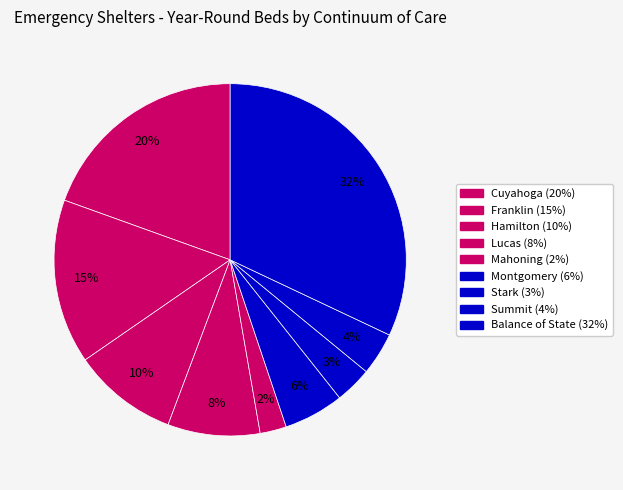

Count the number of slices in the pie.

9